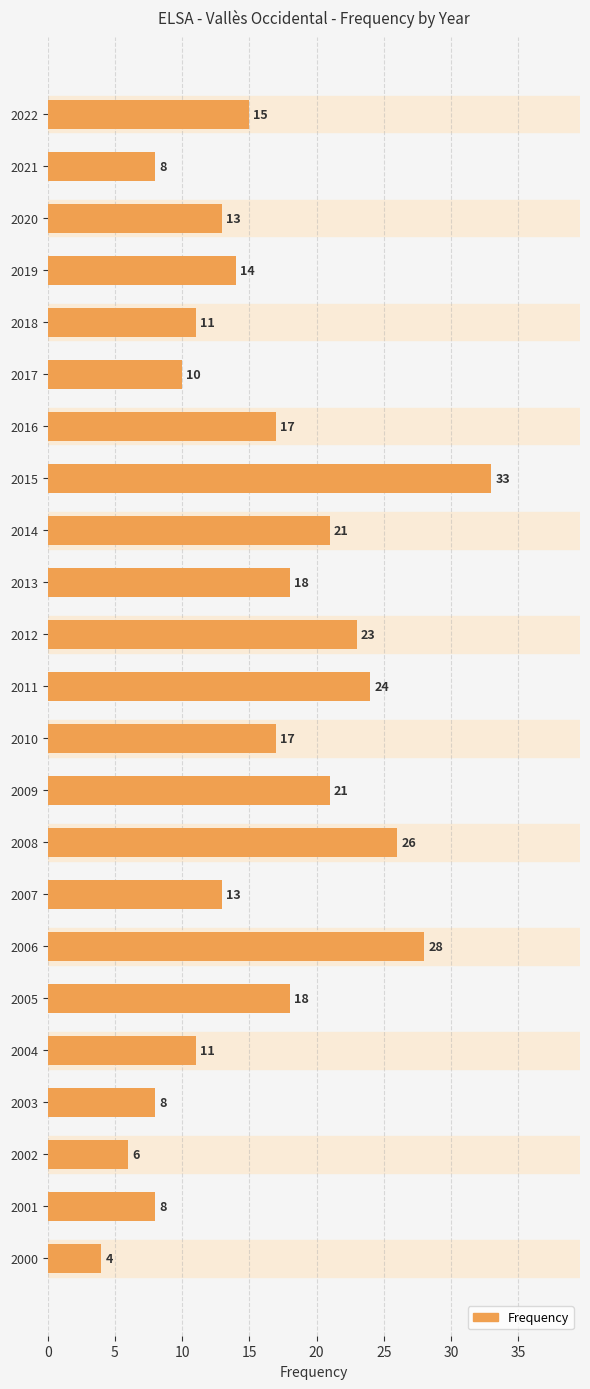

What is the value of the 9th bar from the top?

21